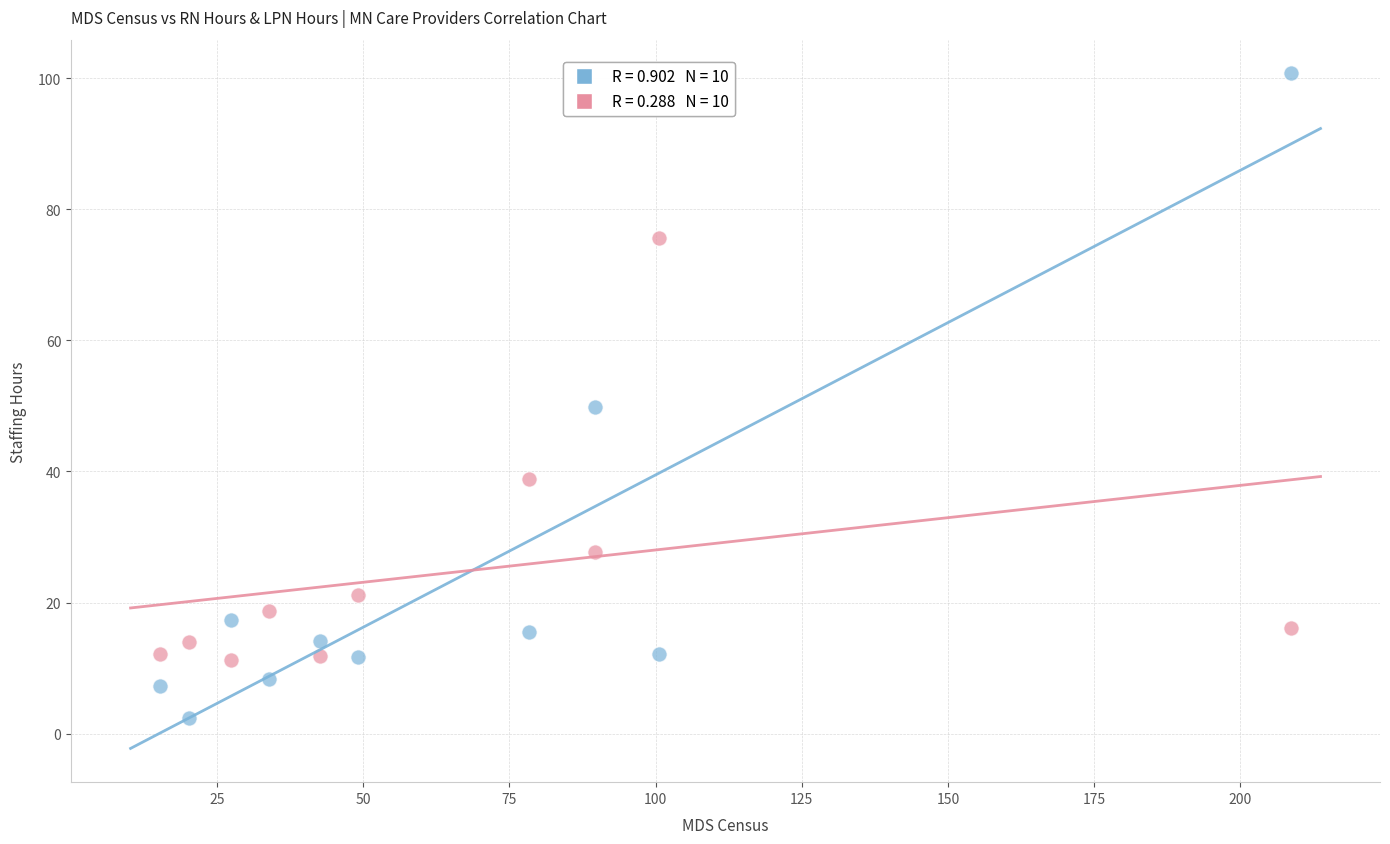

Across all series, what Y value is closest to 51?

49.8